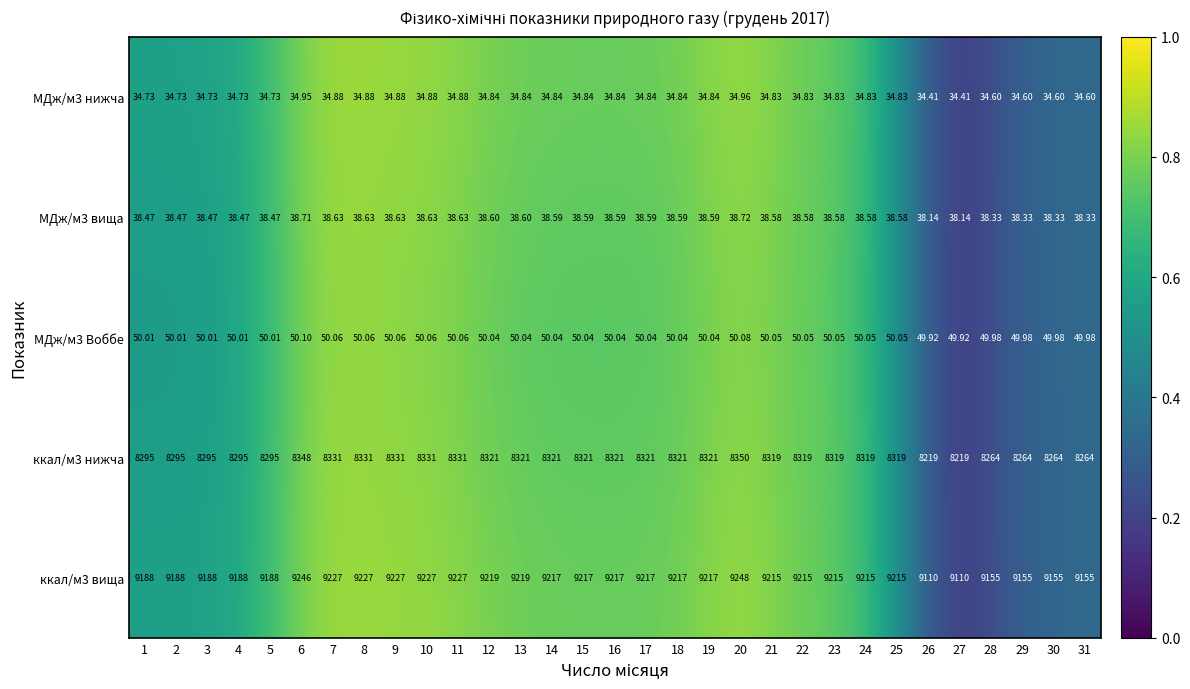

Is the value of ккал/м3 нижча at 31 greater than the value of МДж/м3 Воббе at 14?

Yes